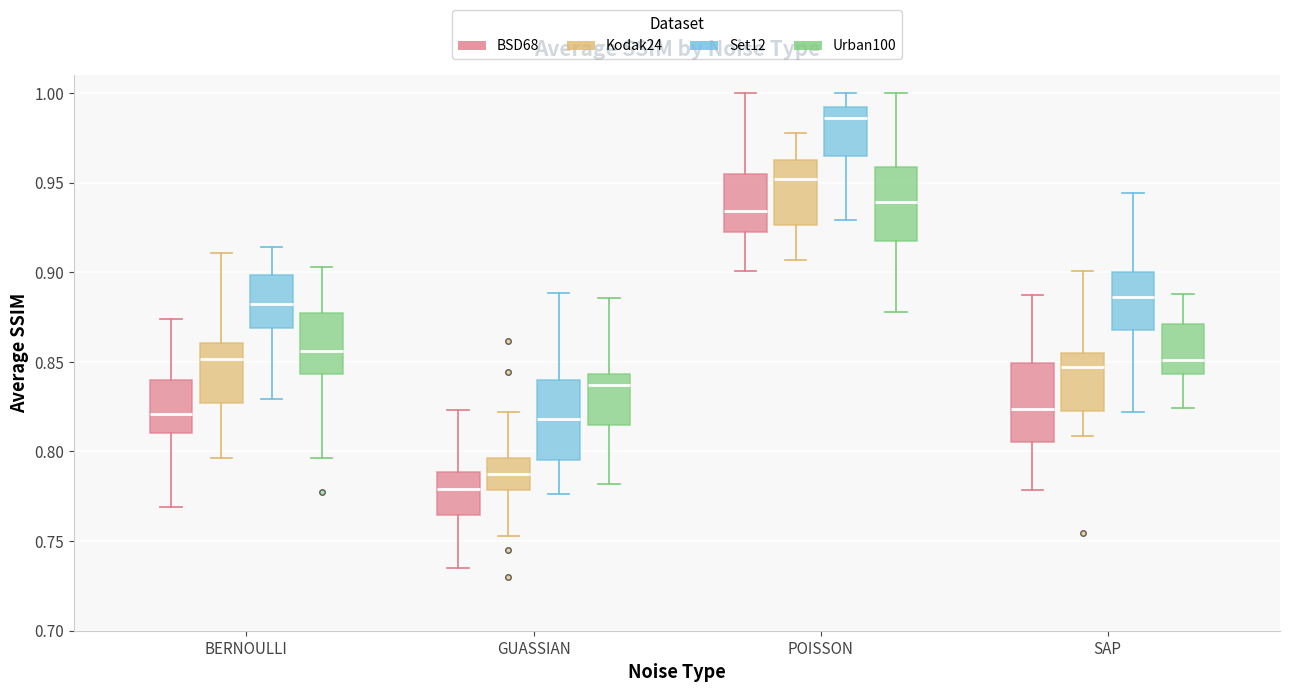

Where does the upper whisker of the box for BERNOULLI (Urban100) end on the y-axis? The values are not printed on the chart, so give them approximately, as read against the axis.

0.905